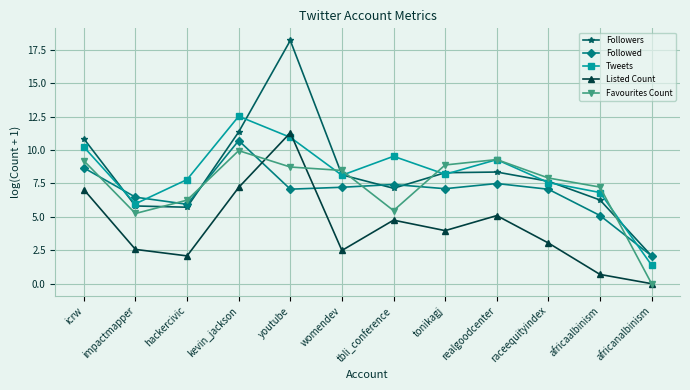

True or false: Followed has a value of 8.7 at icrw.

True